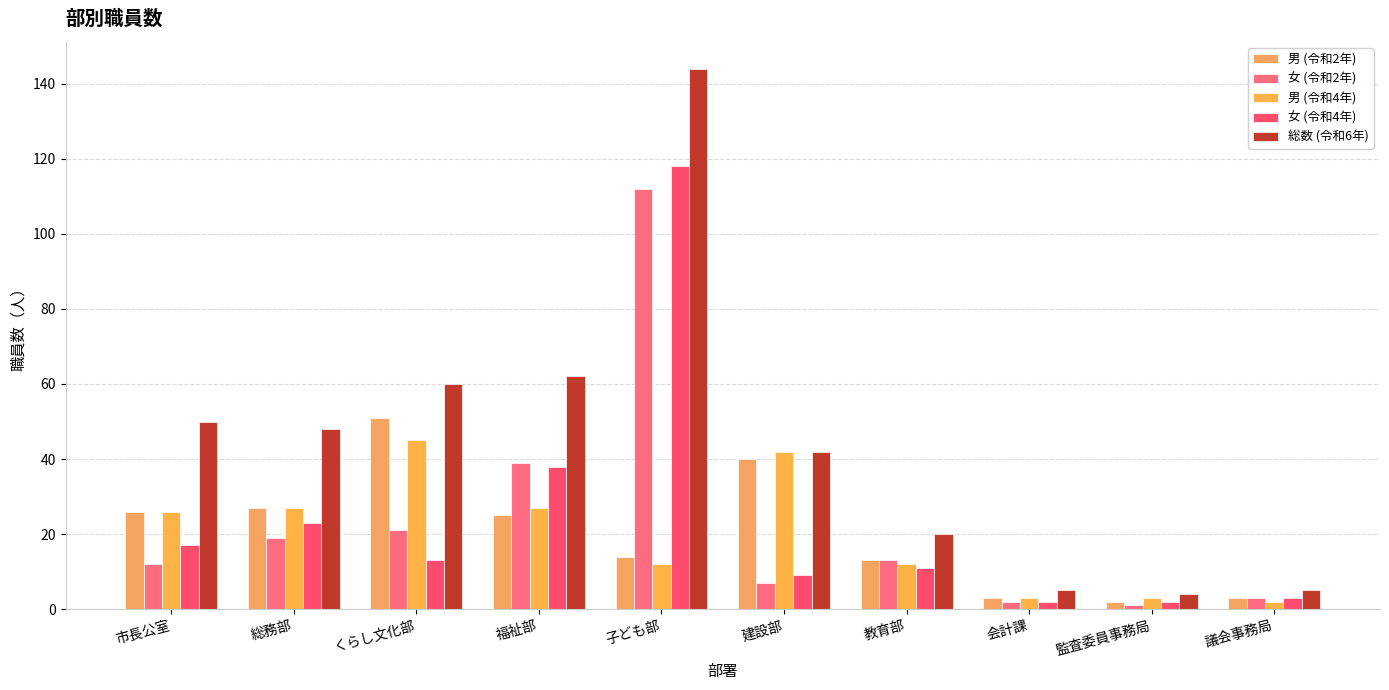

What is the label of the 5th bar from the left?

子ども部